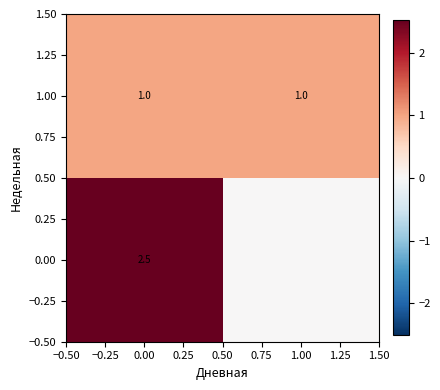

What is the difference between the highest and lowest values at 0.00?

1.5